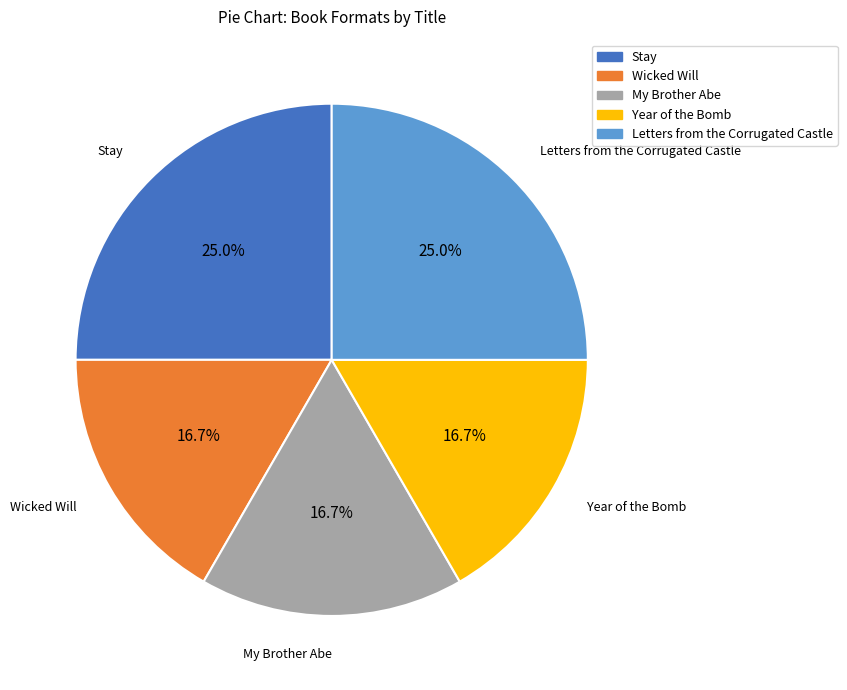

Count the number of slices in the pie.

5